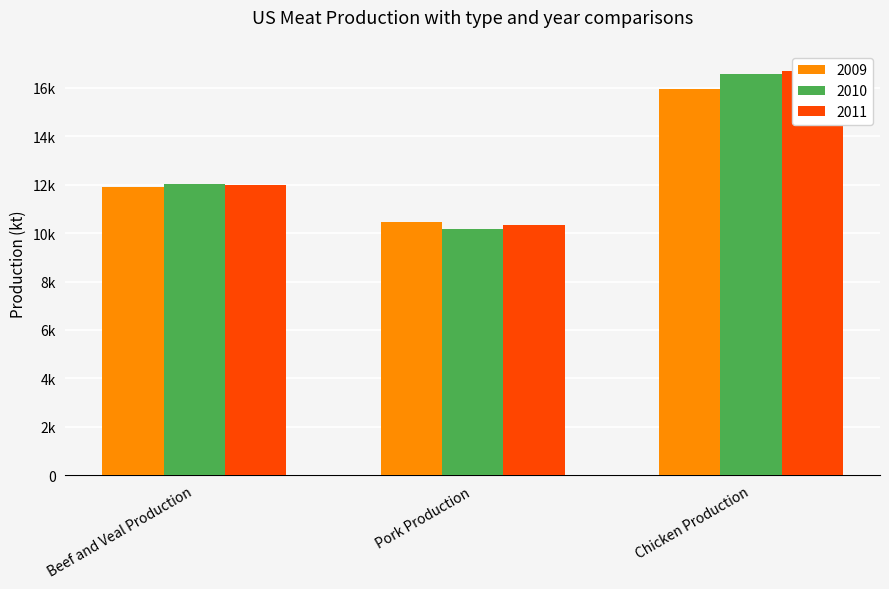

What is the total value across all series at Beef and Veal Production?

35897